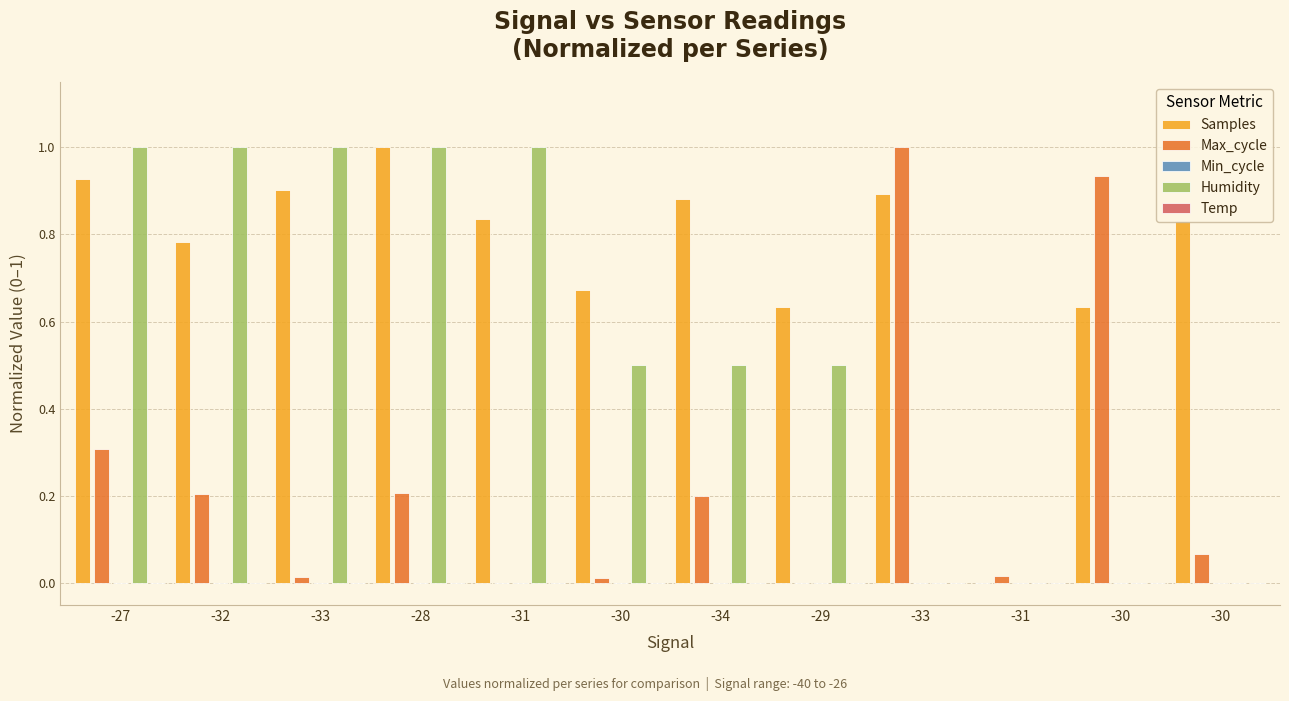

What is the value of the Humidity bar at the 7th from the left?

0.5